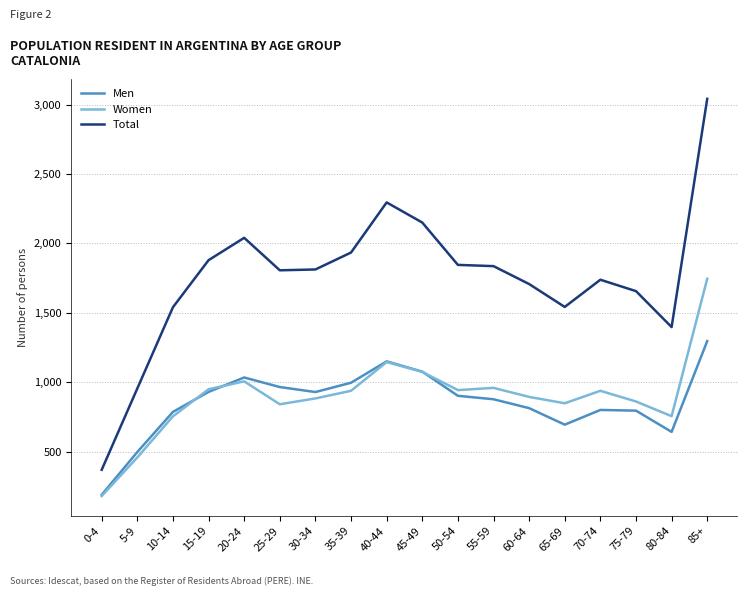

The value of Women at 80-84 is 755. True or false?

True